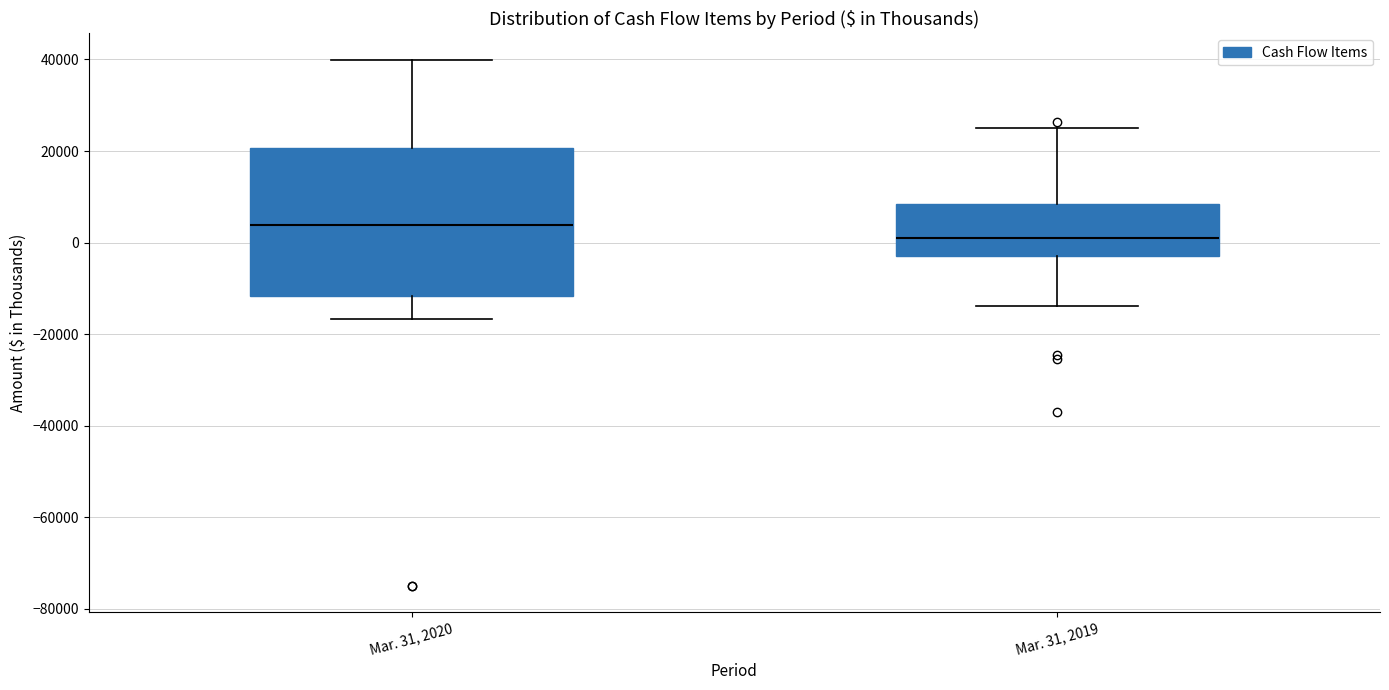

Reading left to right, read every box against the y-axis: the position of its median line, the range the box covers, and the ends of its whiskers. The values are not printed on the chart, so give them approximately, as read against the axis.

Mar. 31, 2020: median 4000, box -12000 to 20000, whiskers -16000 to 40000
Mar. 31, 2019: median 0, box -2000 to 8000, whiskers -14000 to 26000